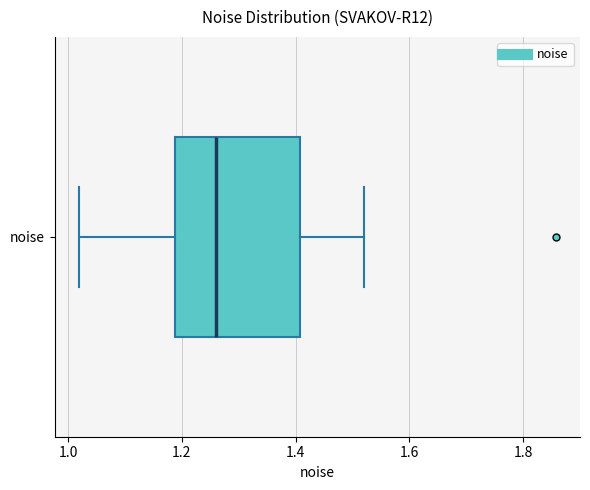

Where is the left edge of the box for noise on the x-axis? The values are not printed on the chart, so give them approximately, as read against the axis.

1.18